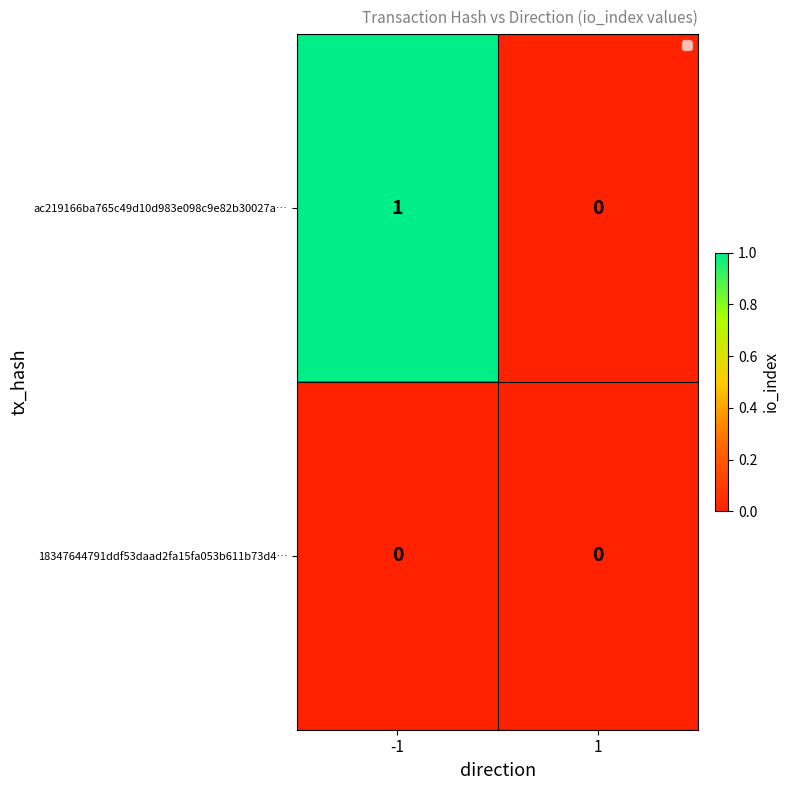

Which series changed the most between -1 and 1?

ac219166ba765c49d10d983e098c9e82b30027a…